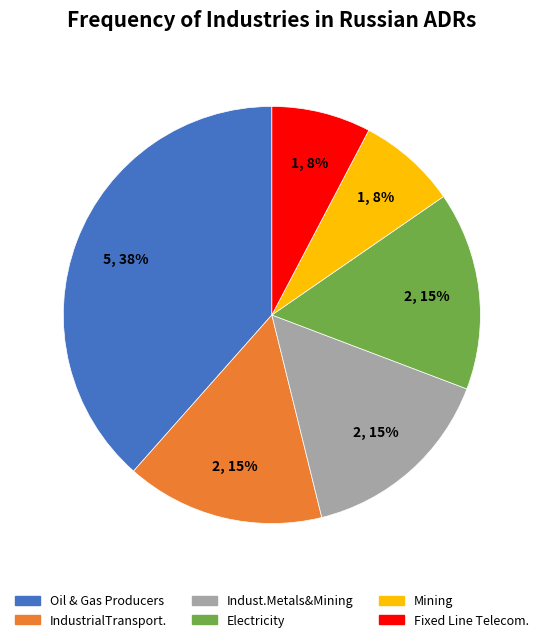

The Indust.Metals&Mining slice represents 22% of the pie. True or false?

False